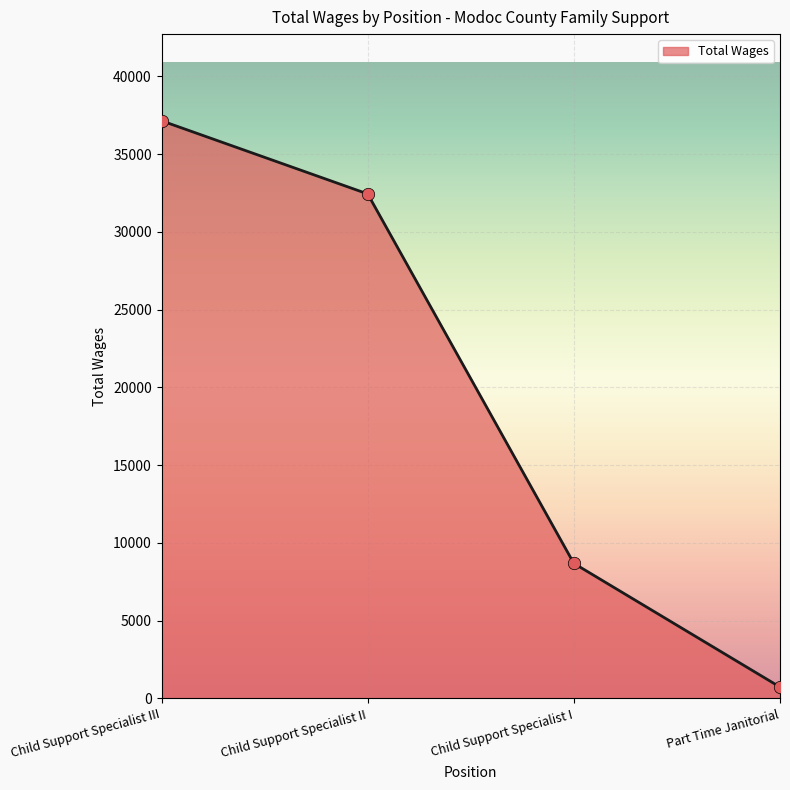

What is the ratio of the value at Child Support Specialist II to the value at Child Support Specialist I?

3.7